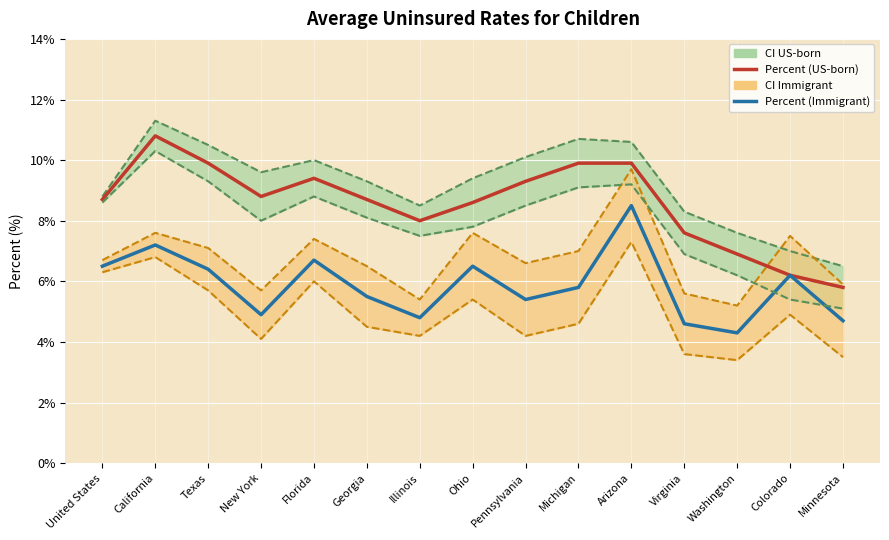

What is the average value of the Percent (Immigrant) series?

5.9